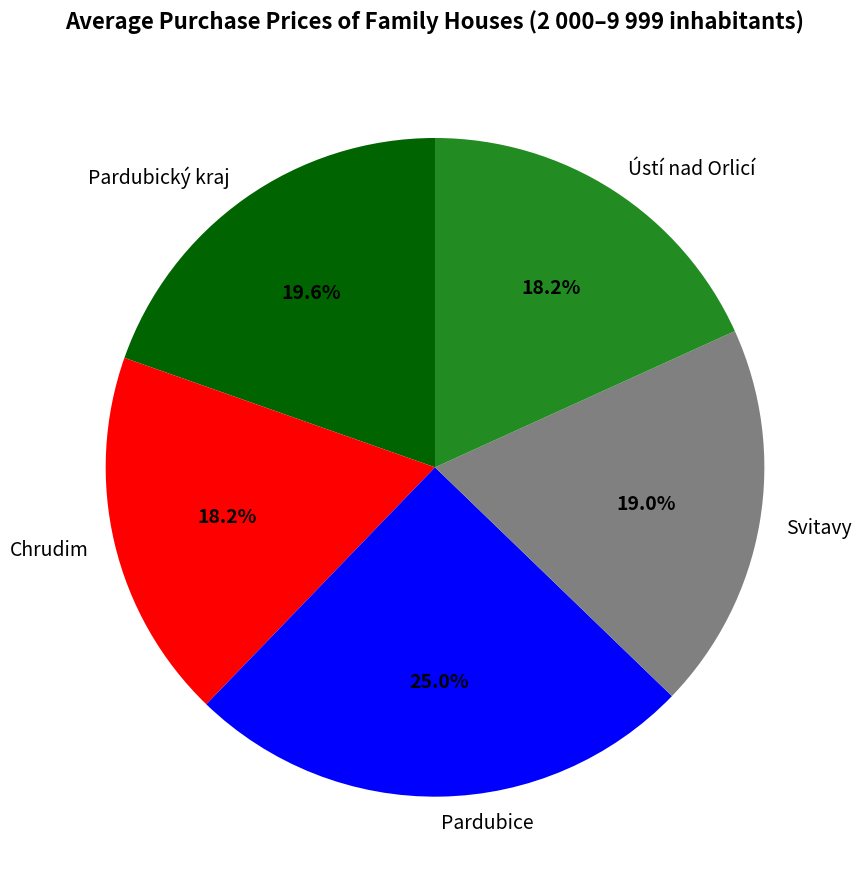

What is the largest slice in the pie chart?

Pardubice